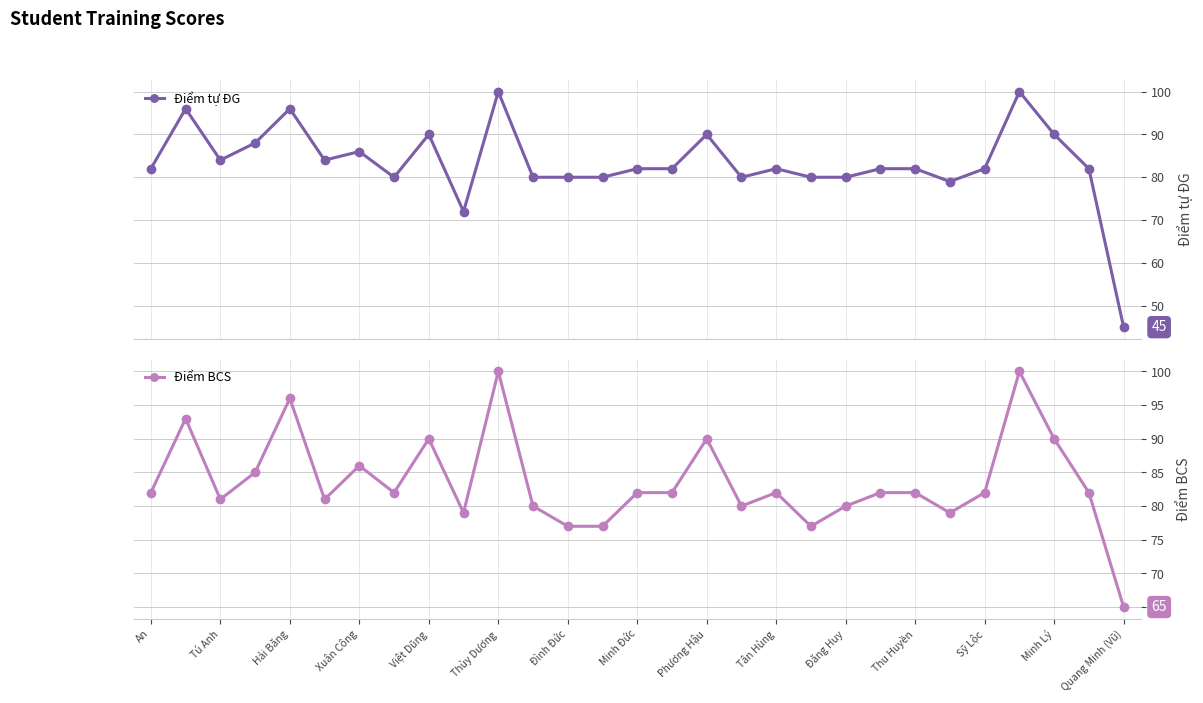

How many data points in Điểm tự ĐG are above 82?

11